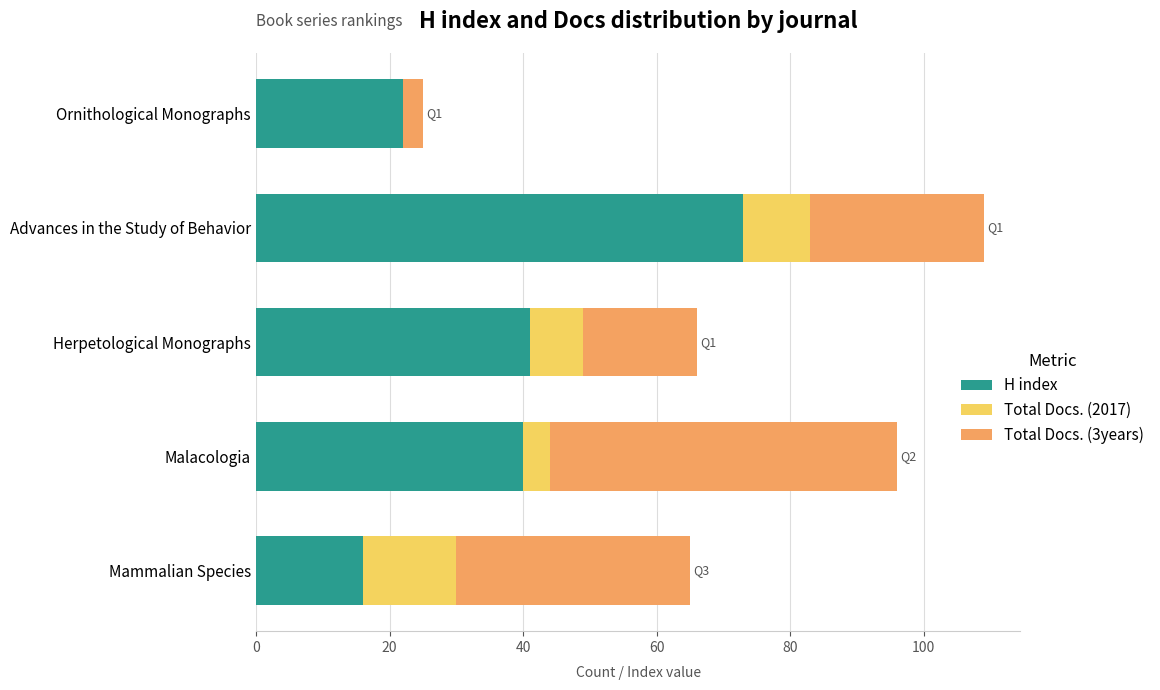

What is the total value across all series at Malacologia?

96